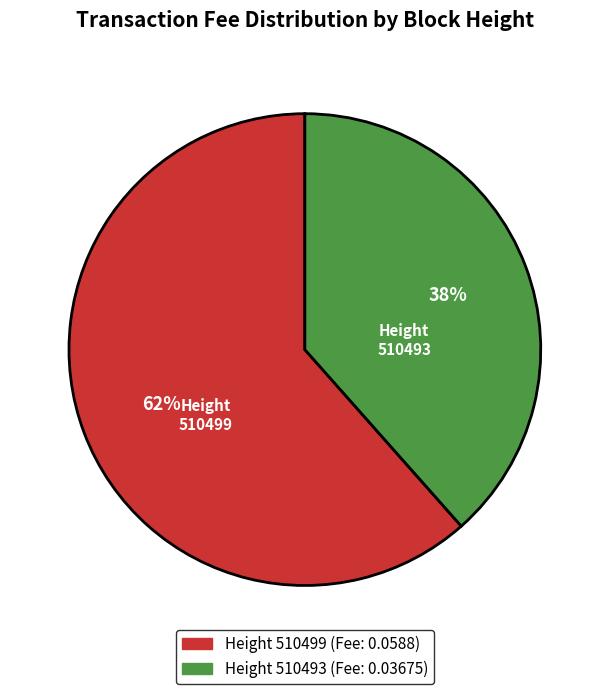

Does any single category account for the majority?

Yes